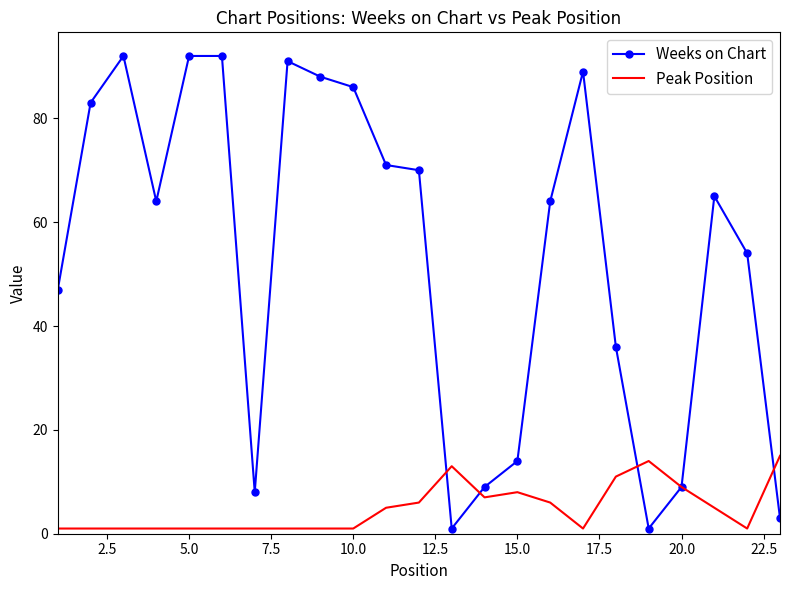

At how many categories does at least one series exceed 23?

16